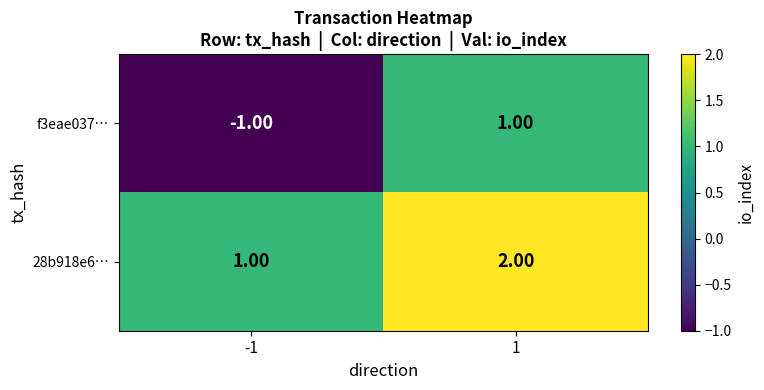

Which category has the lowest value across all series?

-1